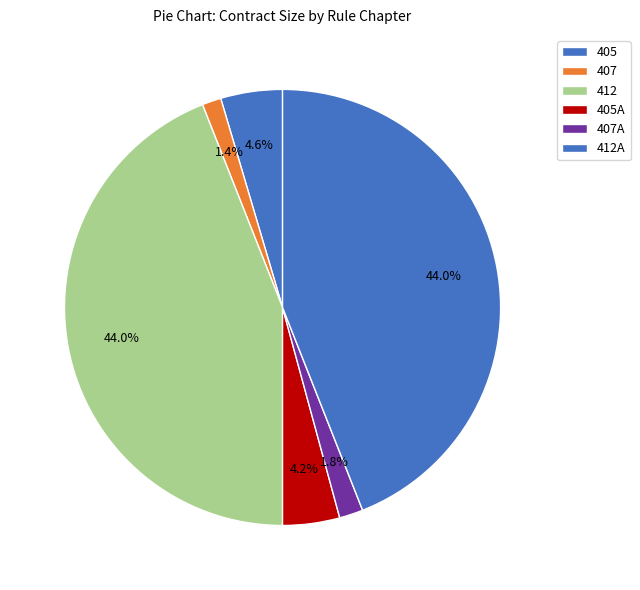

How many segments does this pie chart have?

6